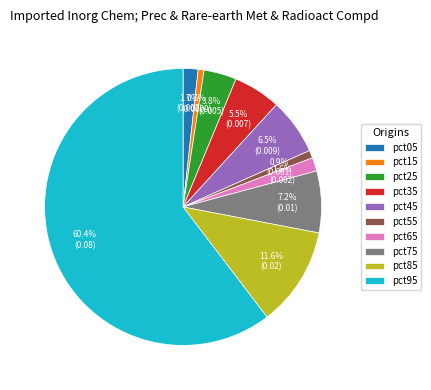

Is the sum of pct45 and pct35 greater than half?

No